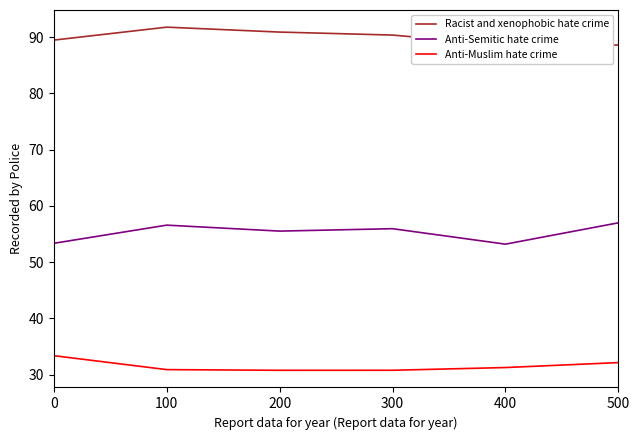

What value does the Anti-Muslim hate crime series have at 100?

30.9